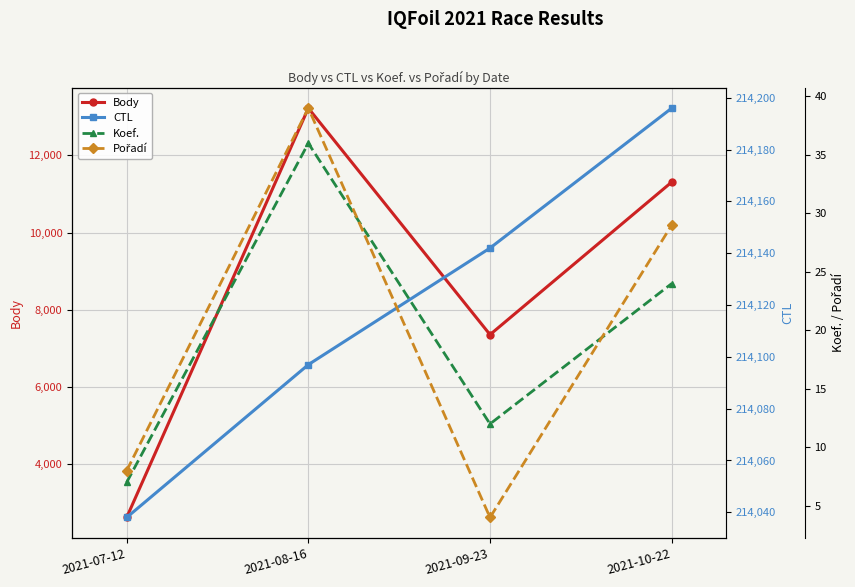

What are all the series names shown in the legend?

Body, CTL, Koef., Pořadí